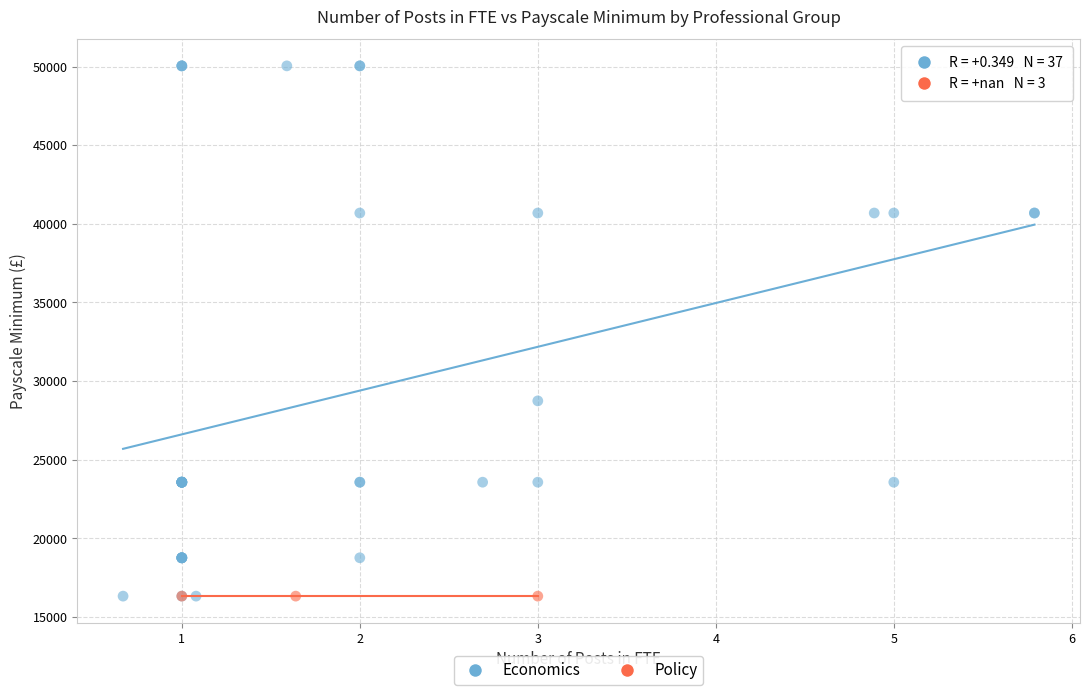

What are all the series names shown in the legend?

Economics, Policy